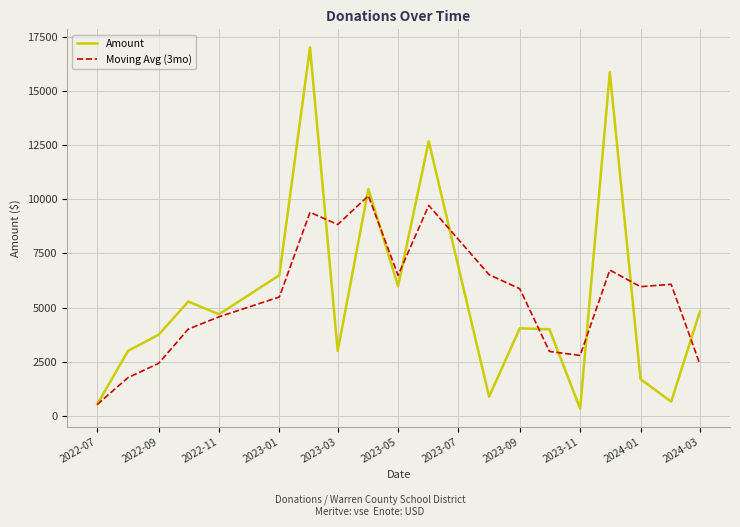

Which series has the widest spread of values?

Amount